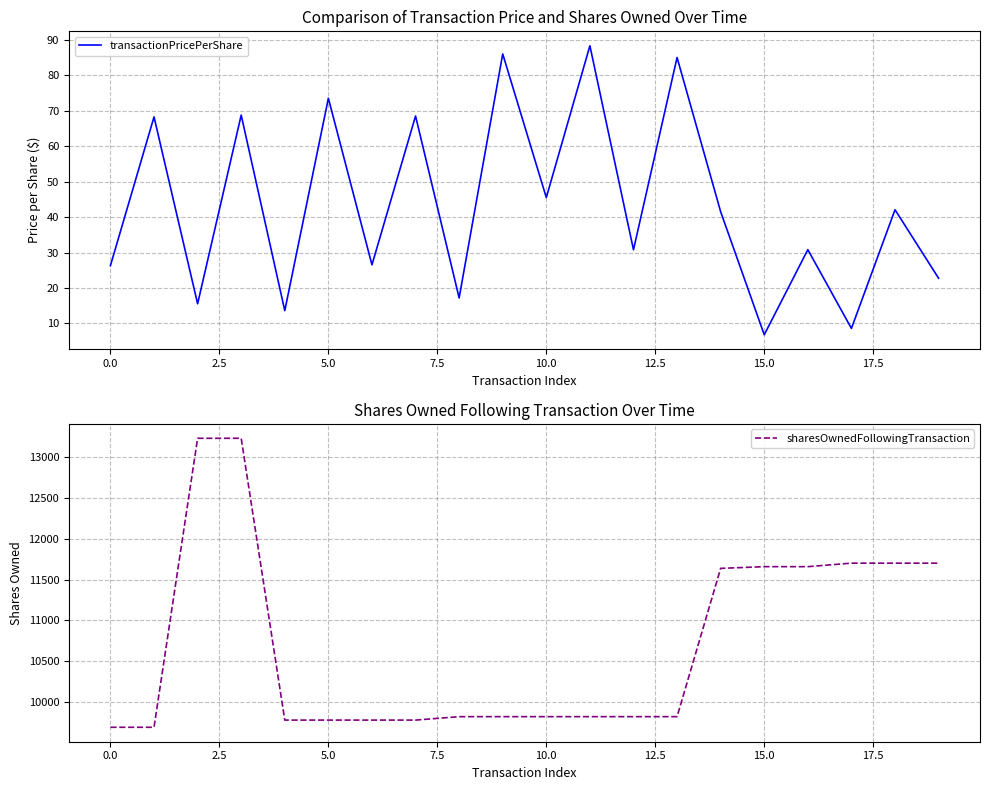

What is the highest value of the transactionPricePerShare series?

88.3